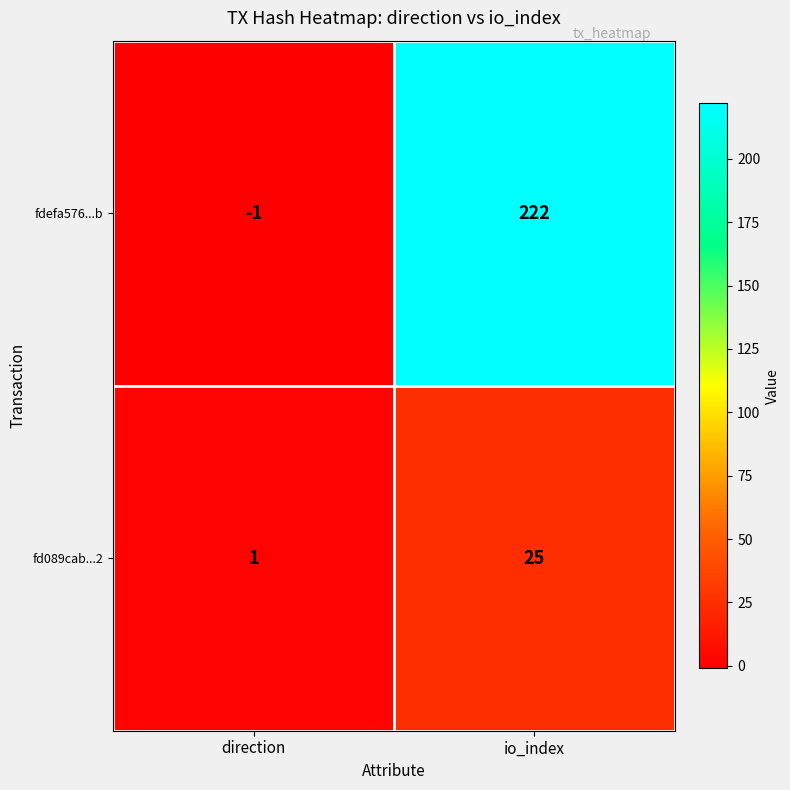

What is the average value of the fd089cab...2 series?

13